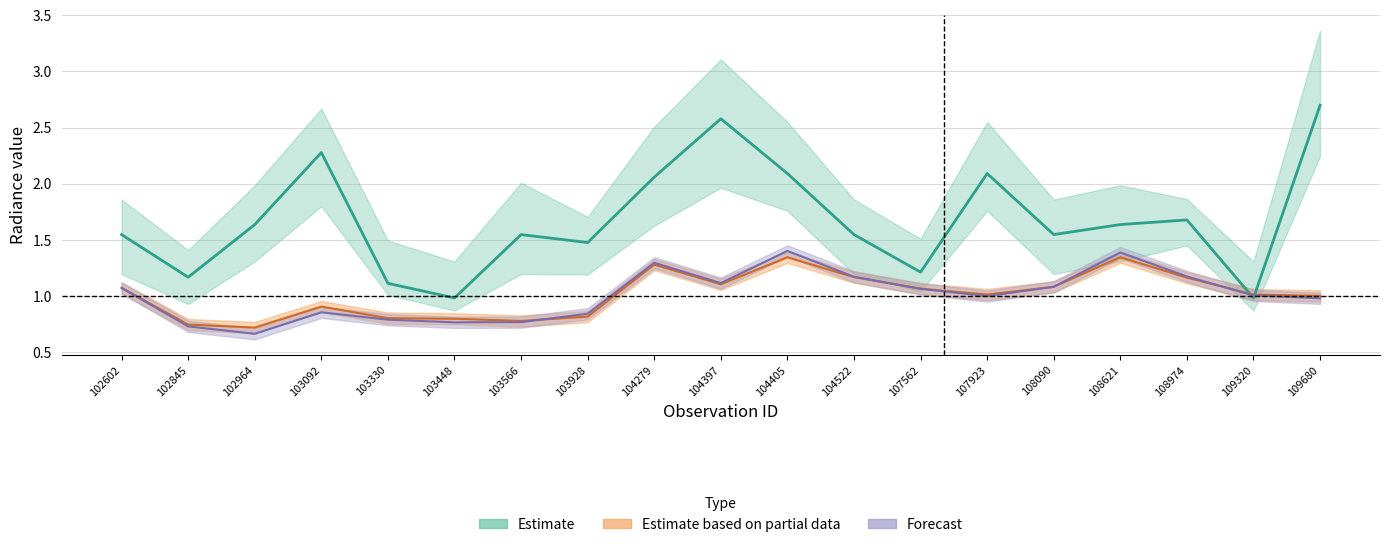

Reading left to right, list all the values displayed in this chart.

rade9_bin_mdn: 1.5	1.2	1.6	2.3	1.1	1.0	1.5	1.5	2.1	2.6	2.1	1.5	1.2	2.1	1.5	1.6	1.7	1.0	2.7
rade9_mult_nadir_norm: 1.1	0.7	0.7	0.9	0.8	0.8	0.8	0.8	1.3	1.1	1.4	1.2	1.1	1.0	1.1	1.4	1.2	1.0	1.0
rade9_aggzone_norm: 1.1	0.7	0.7	0.9	0.8	0.8	0.8	0.8	1.3	1.1	1.3	1.2	1.1	1.0	1.1	1.3	1.2	1.0	1.0